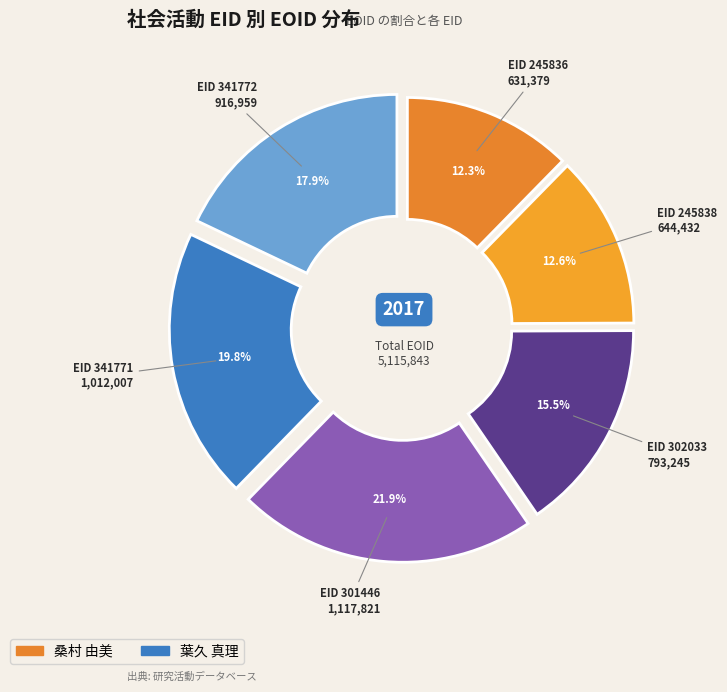

Combined, what portion of the pie is EID 245836 and EID 245838?

24.9%